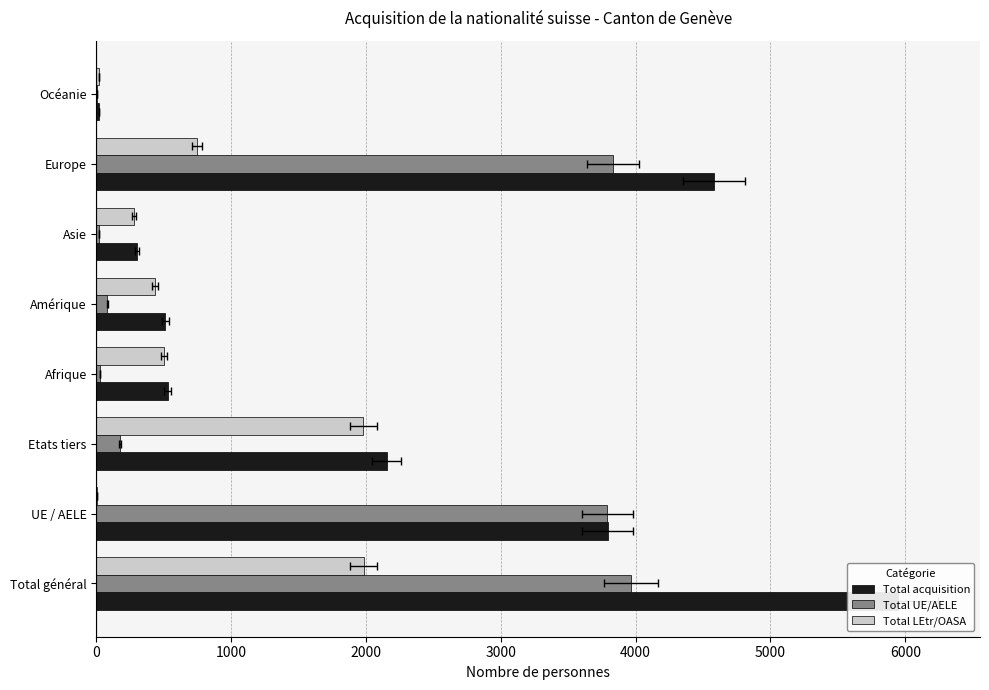

What is the difference between the maximum and minimum values in the Total LEtr/OASA series?

1979